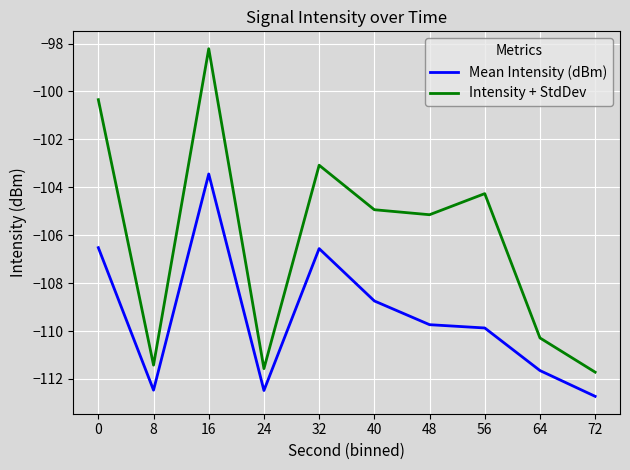

Is the value of Intensity + StdDev at 0 greater than the value of Mean Intensity (dBm) at 8?

Yes